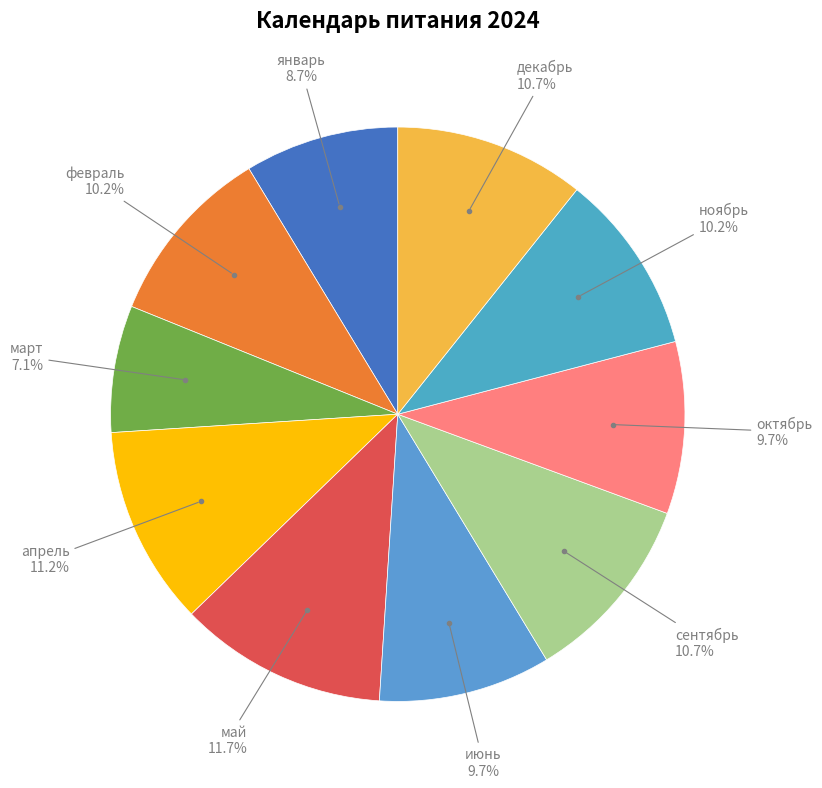

To the nearest percent, what portion does июнь represent?

10%